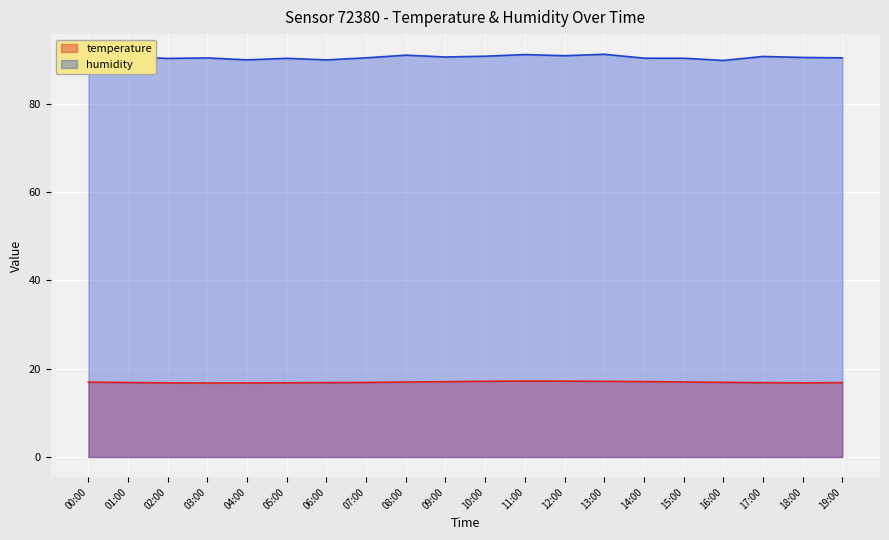

Which category has the highest value in the temperature series?

11:00